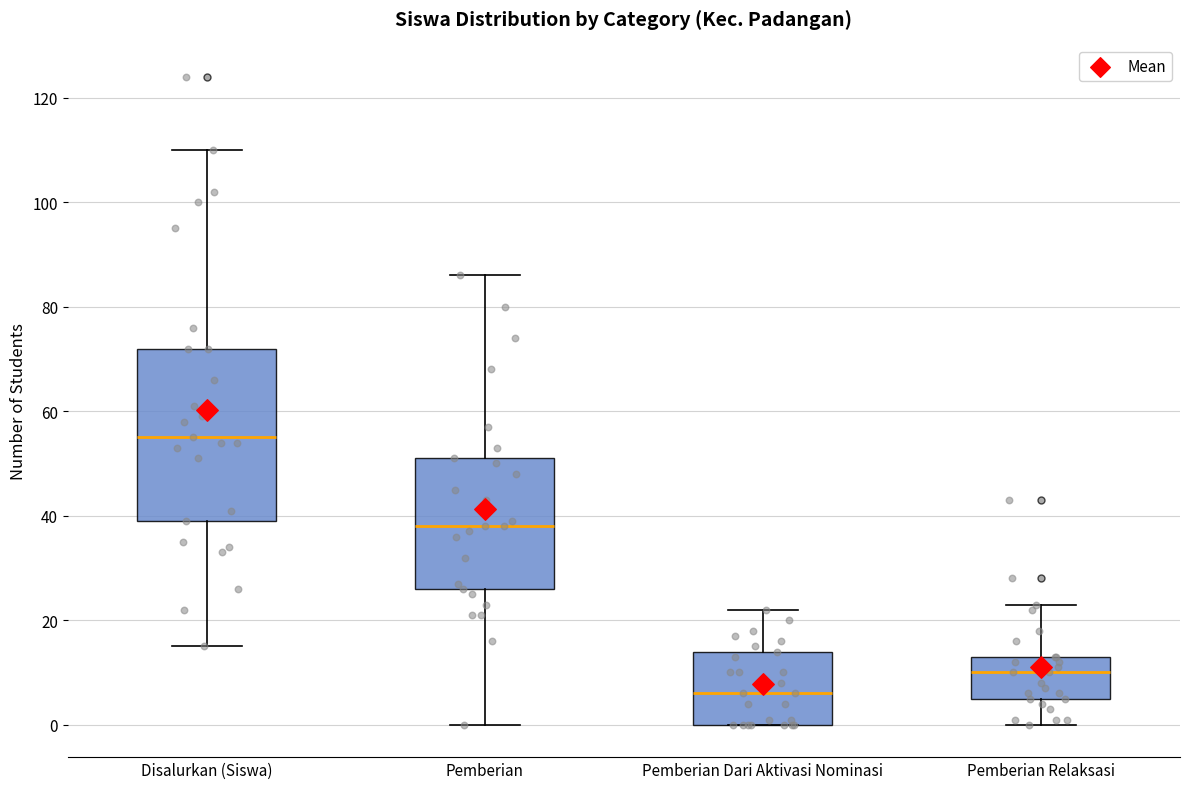

Comparing the boxes themselves (not the whiskers), which one is the tallest?

Disalurkan (Siswa)